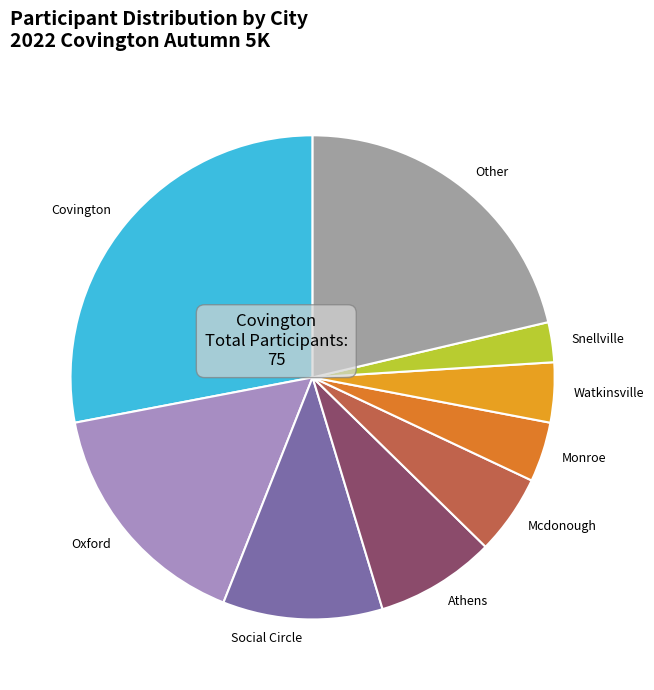

True or false: Mcdonough accounts for 5% of the total.

True